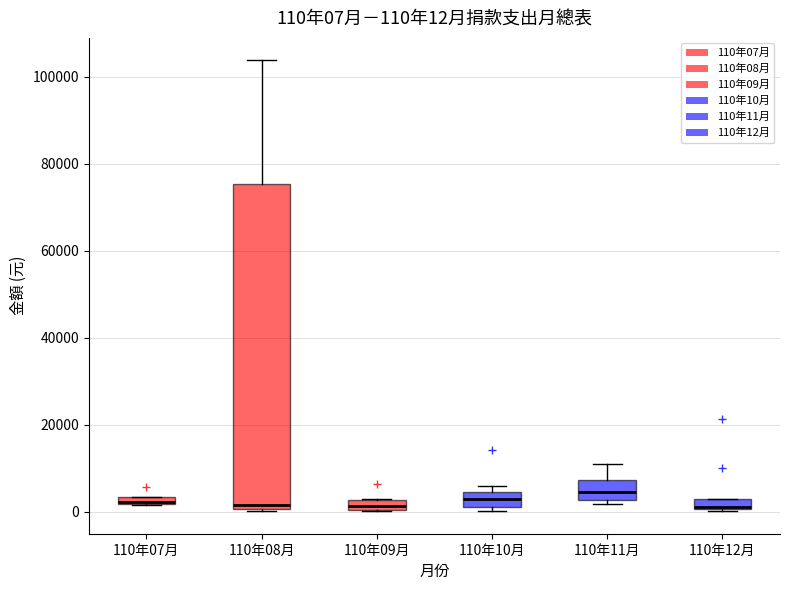

Which box is the tallest, from its lower edge to its upper edge?

110年08月